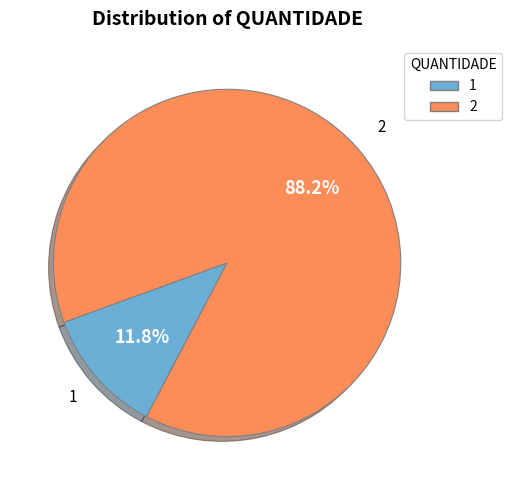

To the nearest percent, what is the combined percentage of 2 and 1?

100%